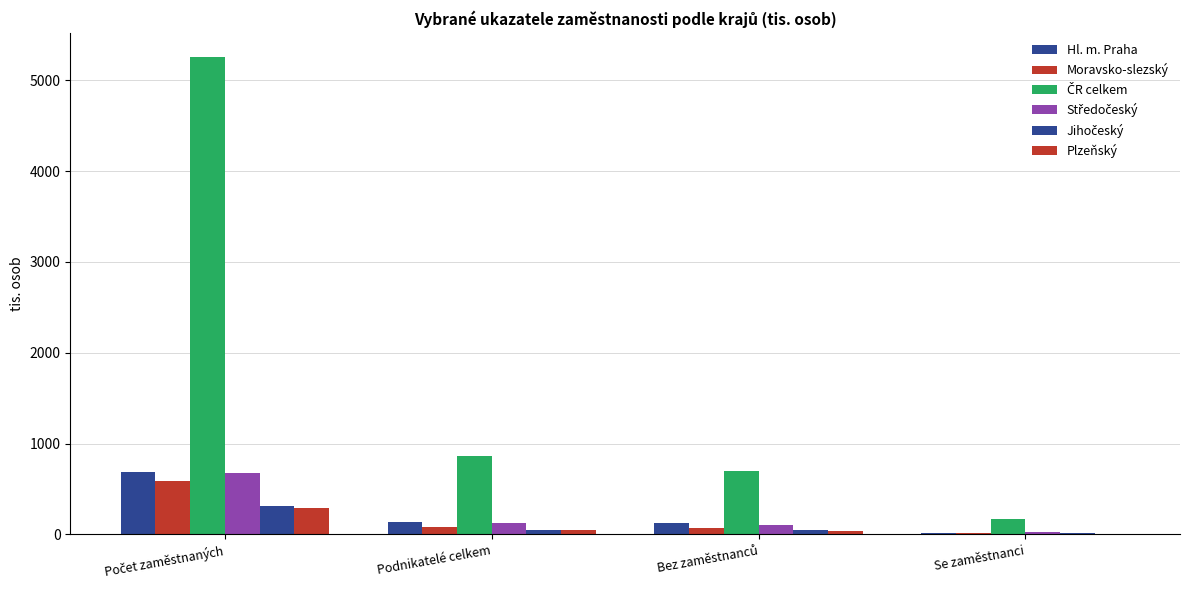

What is the sum of the Středočeský values at Bez zaměstnanců and Podnikatelé celkem?

227.7